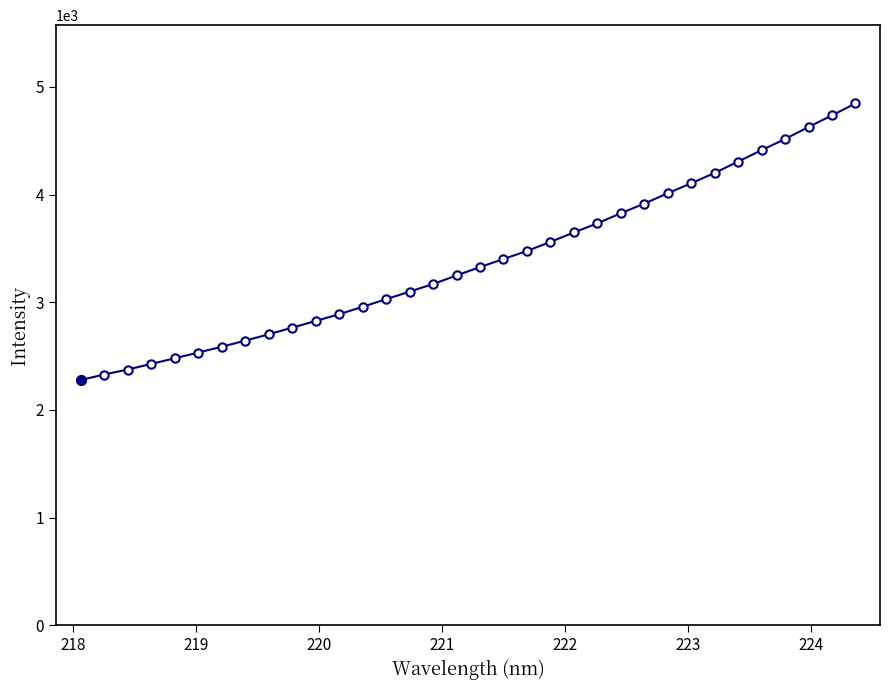

What is the sum of all values?

114975.9